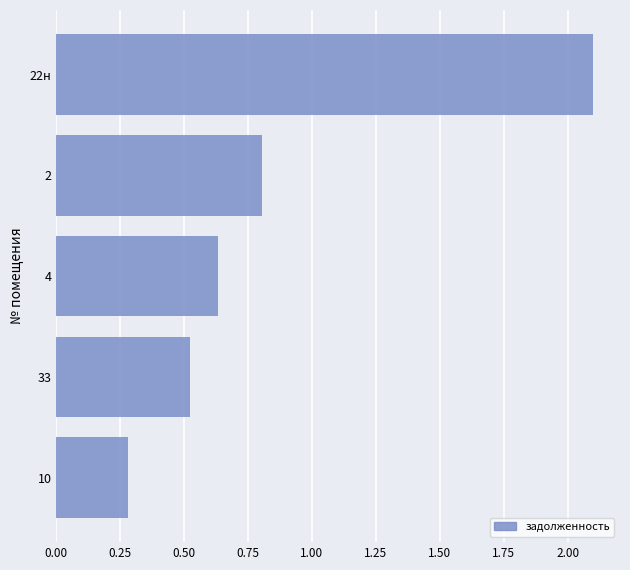

What is the difference between the maximum and minimum values?

1.8